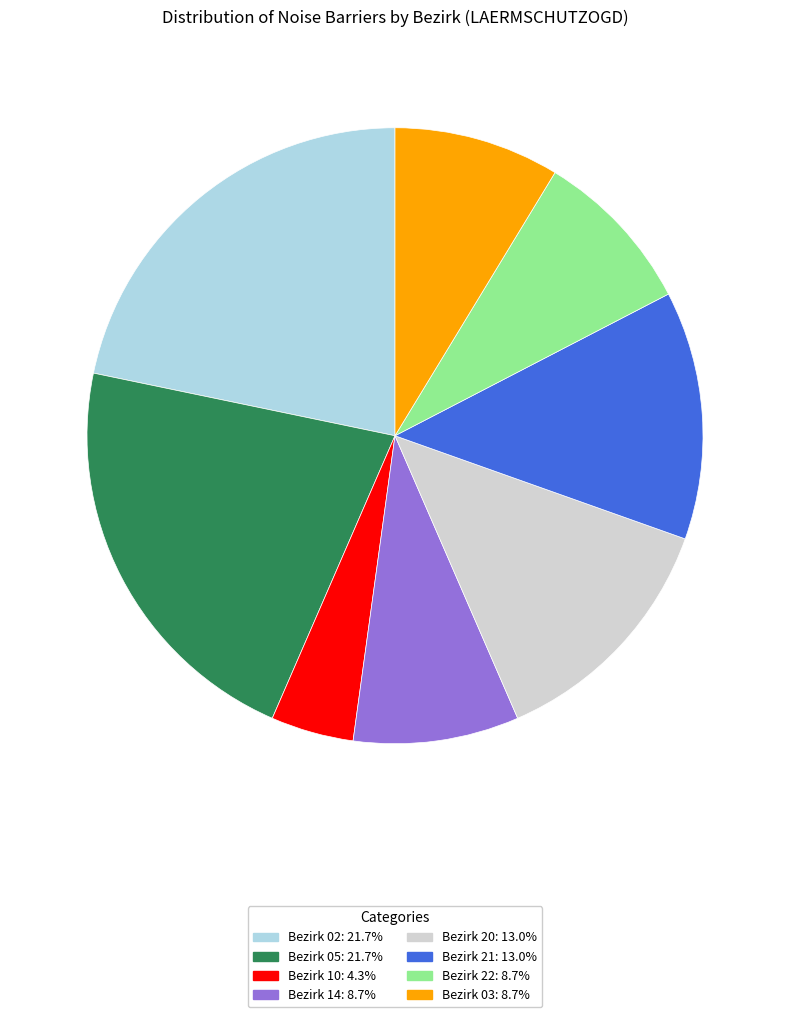

Does any single category account for the majority?

No